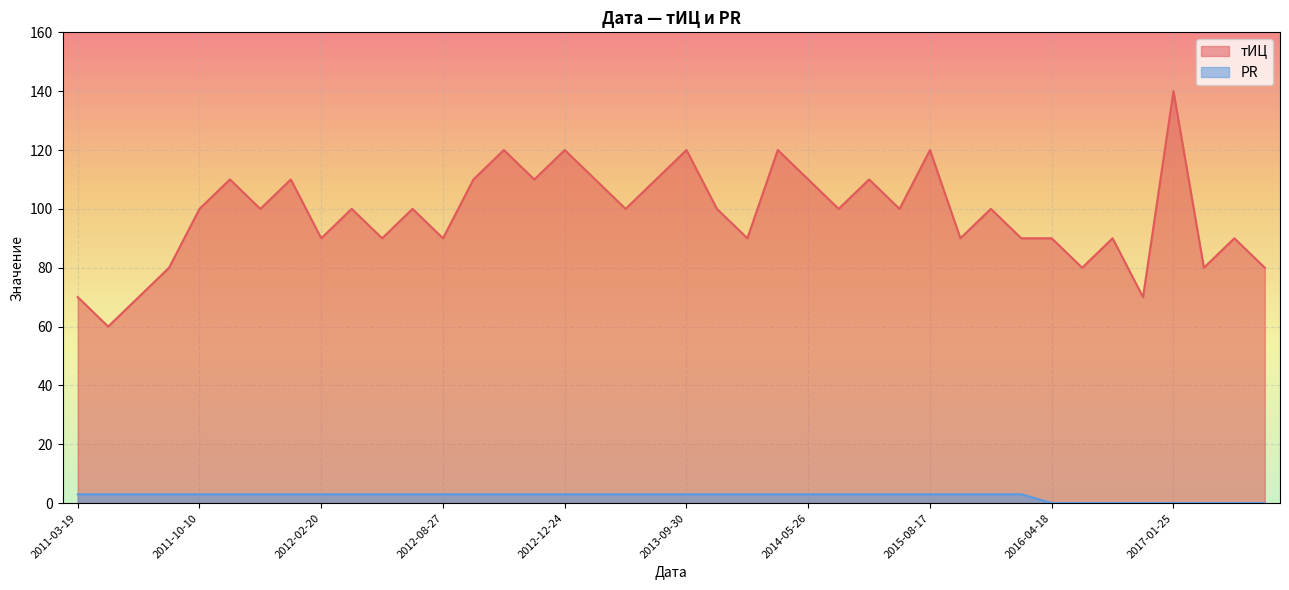

Reading left to right, what are all the values shown in this chart?

тИЦ: 70	60	70	80	100	110	100	110	90	100	90	100	90	110	120	110	120	110	100	110	120	100	90	120	110	100	110	100	120	90	100	90	90	80	90	70	140	80	90	80
PR: 3	3	3	3	3	3	3	3	3	3	3	3	3	3	3	3	3	3	3	3	3	3	3	3	3	3	3	3	3	3	3	3	0	0	0	0	0	0	0	0